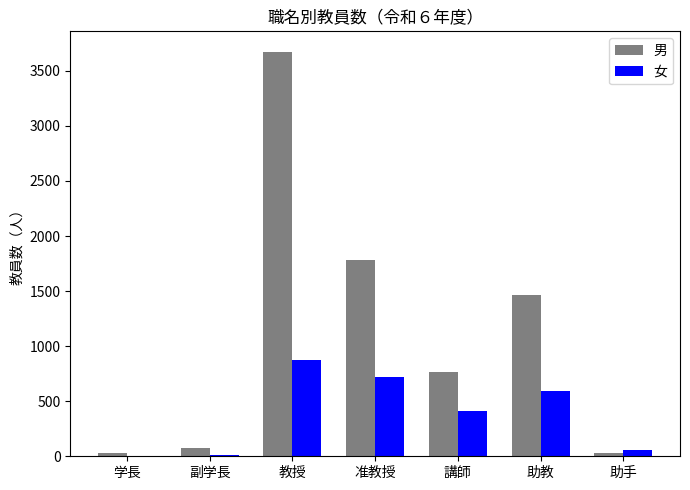

How many groups of bars are there?

7